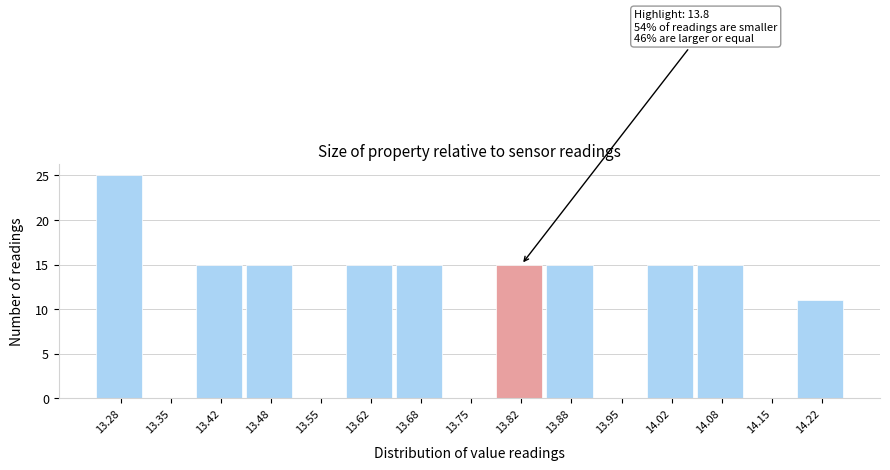

Over which range of the x-axis is the bar tallest?

13.25 to 13.32